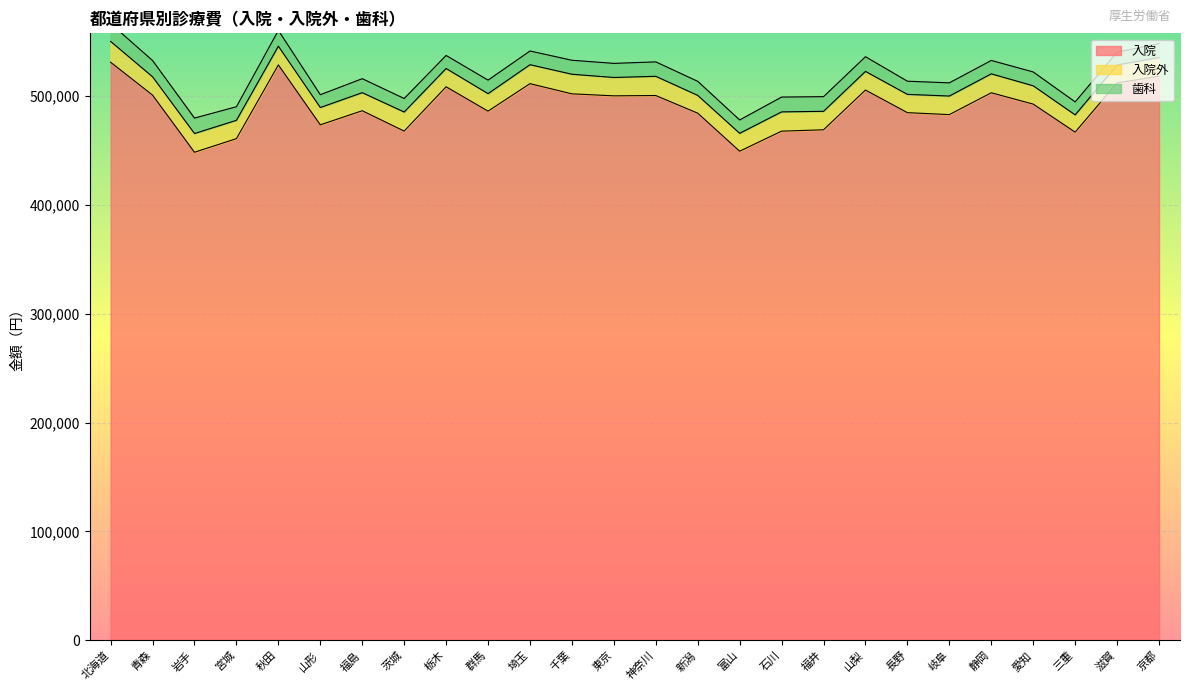

At how many categories does at least one series exceed 330451?

26